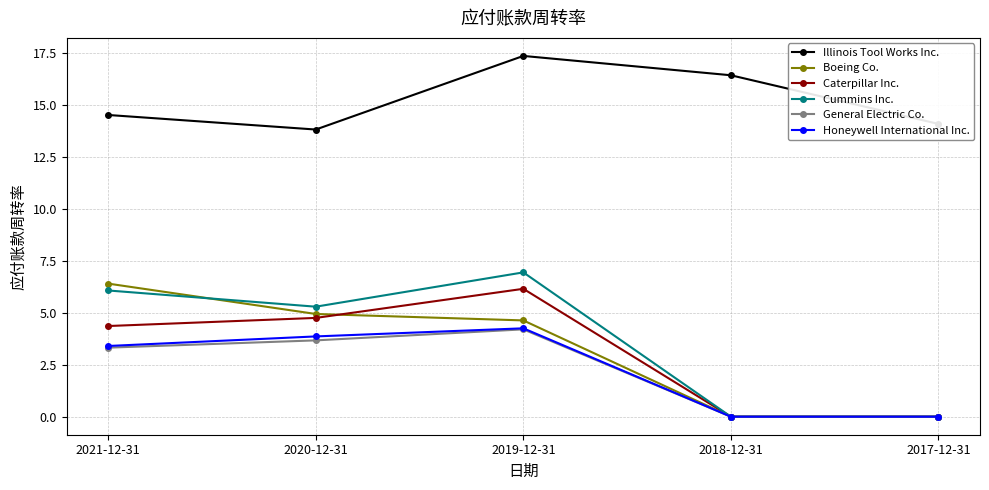

What is the difference between the second highest and second lowest values in the Honeywell International Inc. series?

3.9